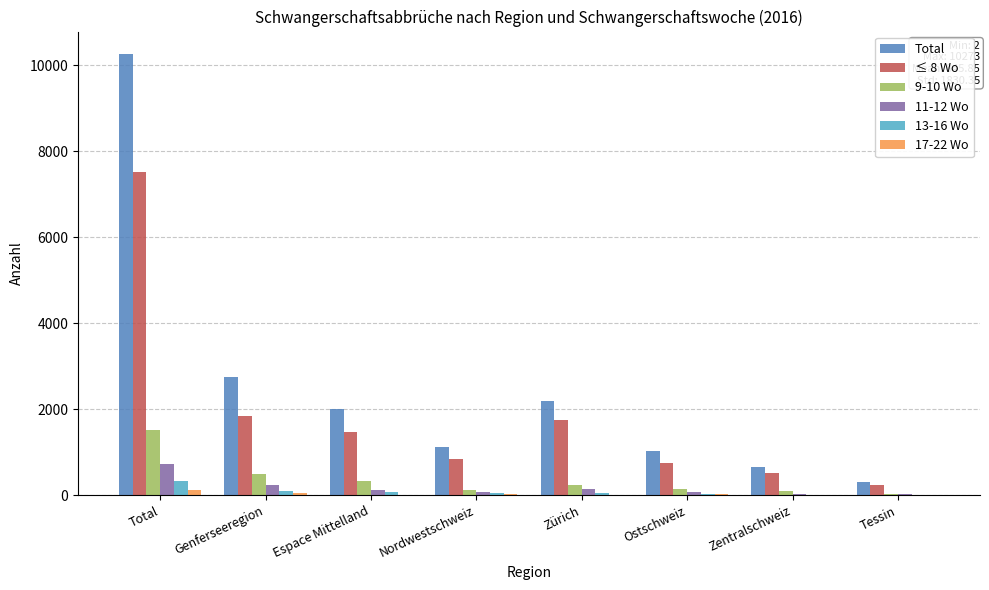

Between Nordwestschweiz and Zürich, which series saw the biggest shift?

Total